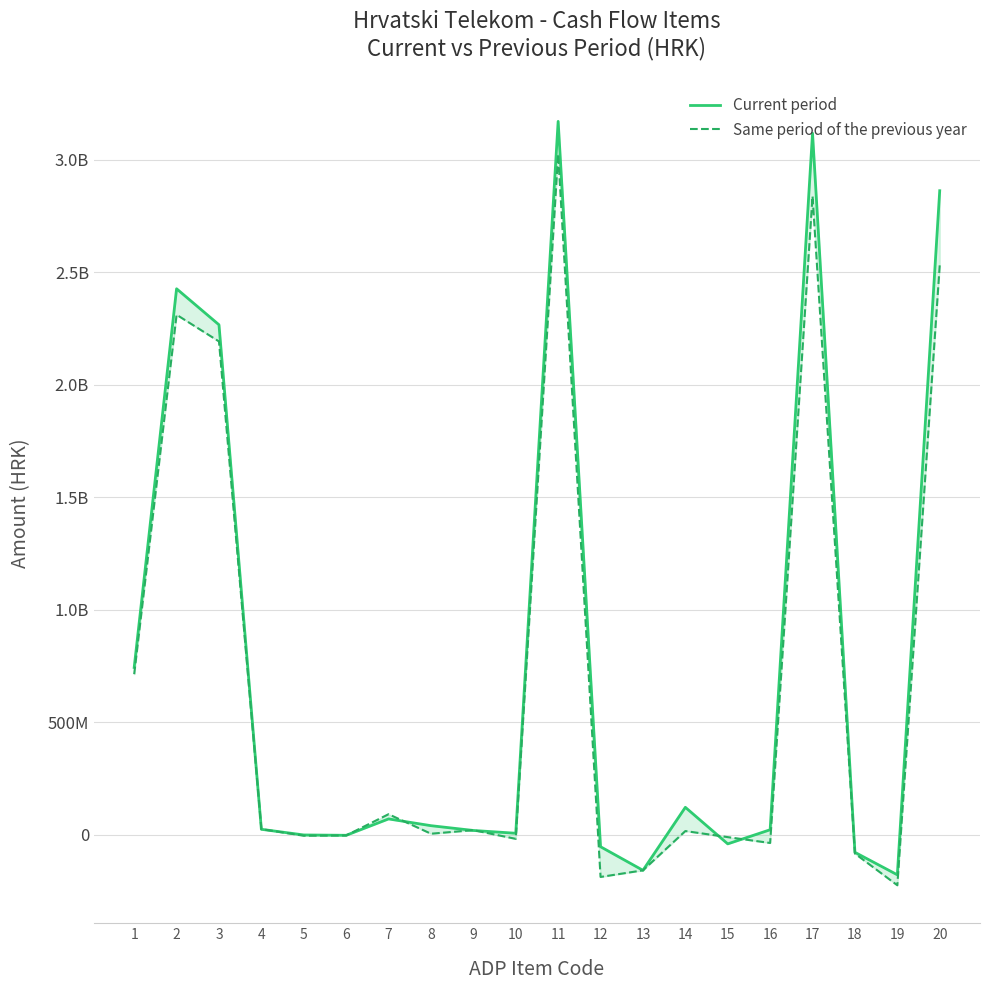

What is the sum of the Current period values at 18 and 14?

44623876